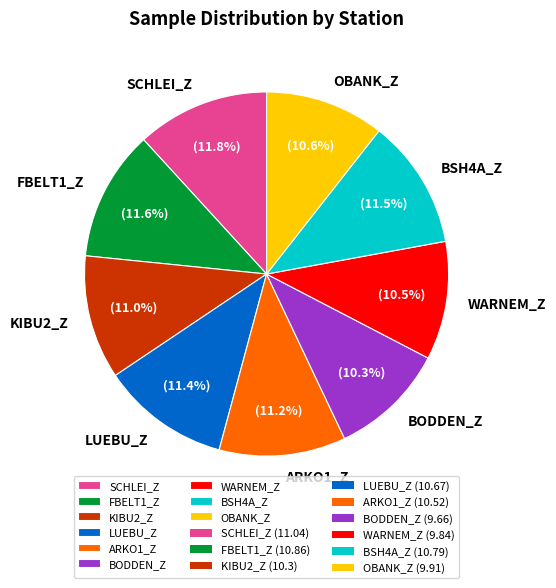

Count the number of slices in the pie.

9